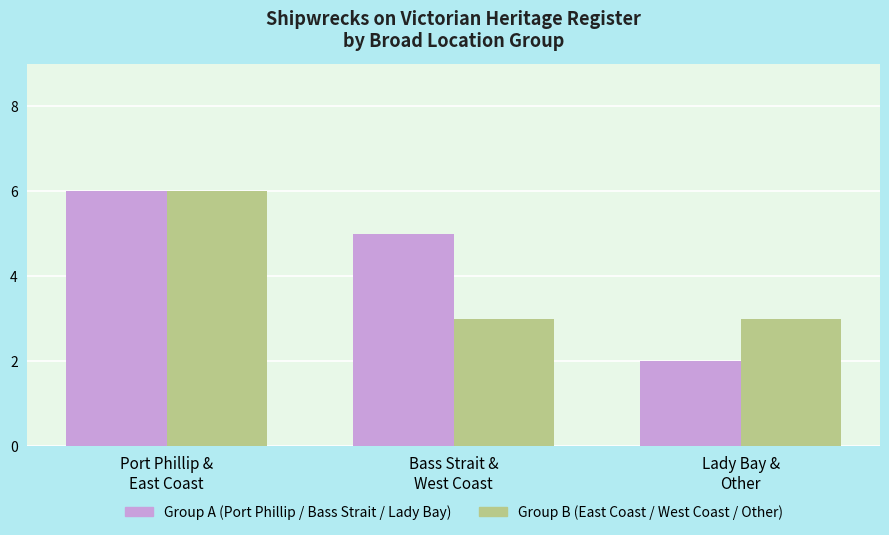

Reading right to left, extract all data points from this chart.

Group A: 2	5	6
Group B: 3	3	6